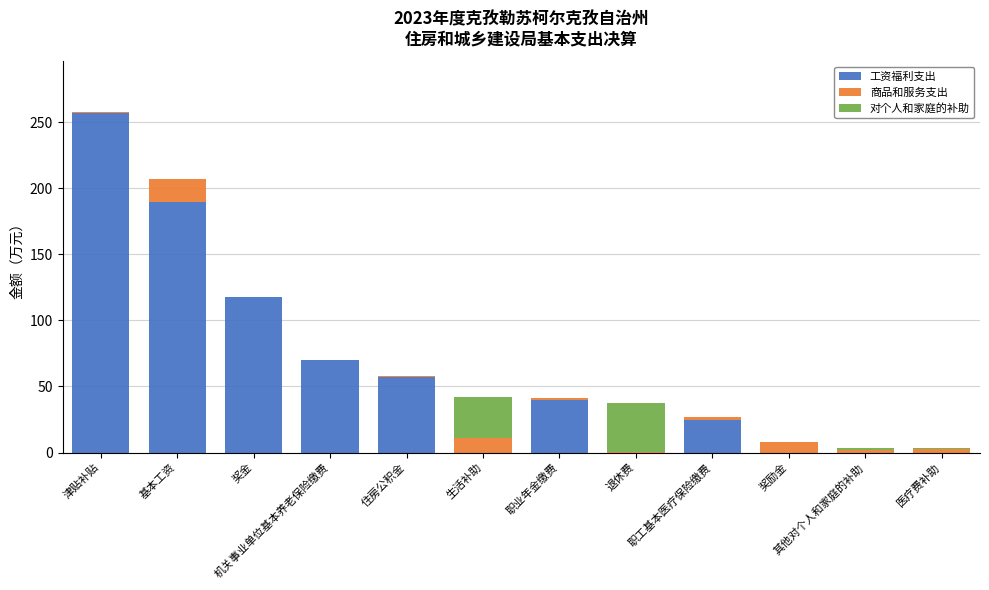

True or false: 工资福利支出 has a value of 39.9 at 职业年金缴费.

True